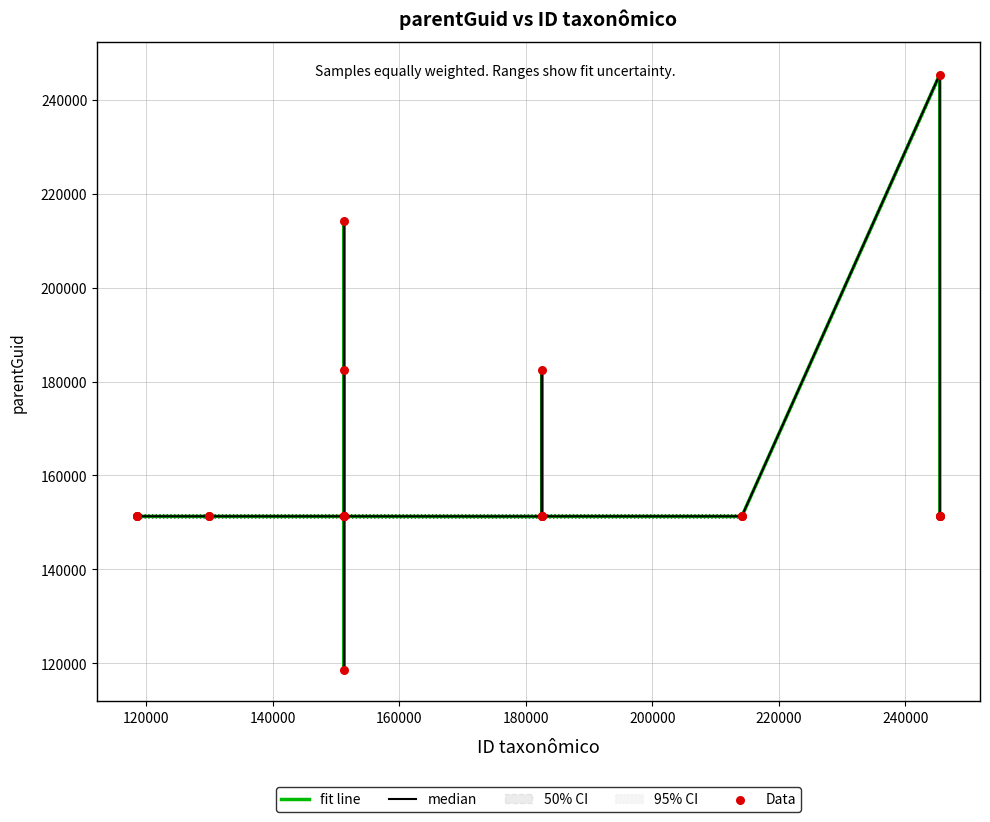

Which series has the largest total across all categories?

median